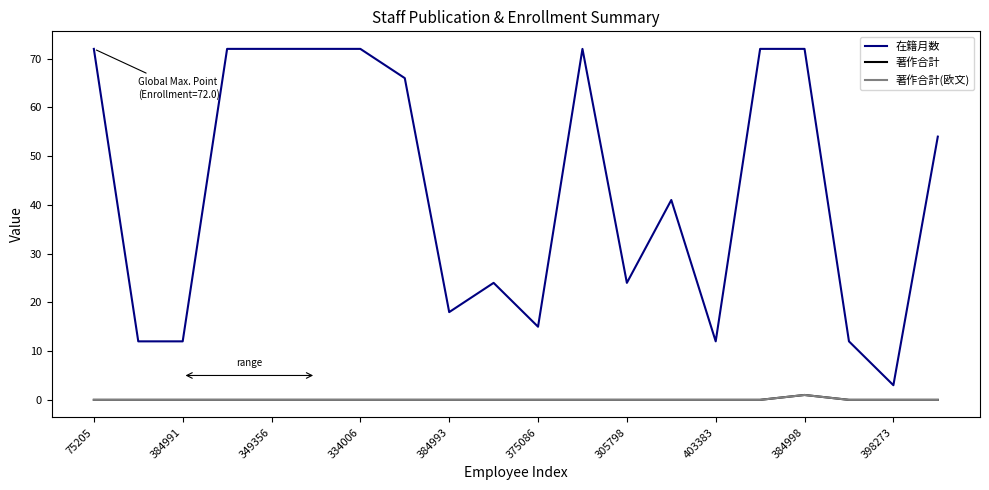

Does the chart have visible grid lines?

No